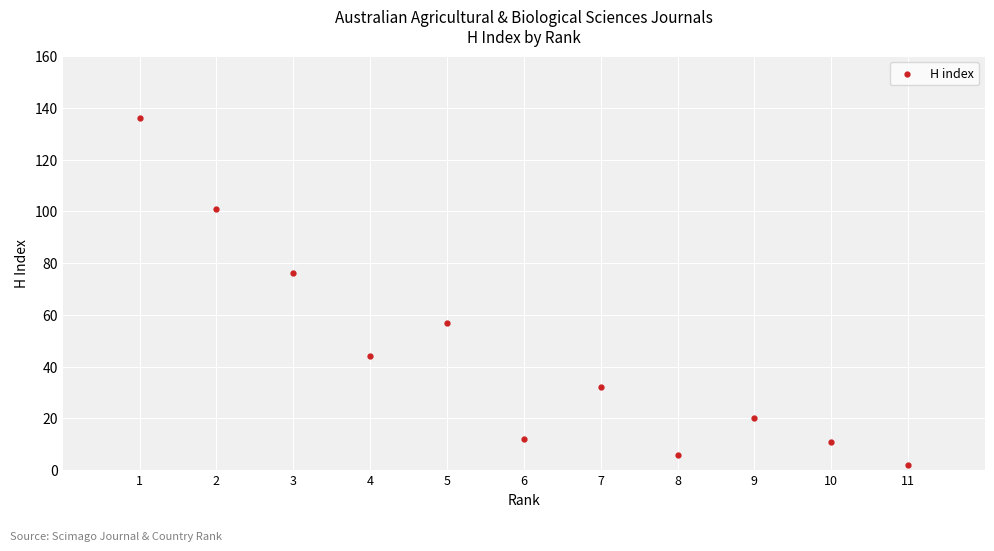

What Y value in the scatter plot is closest to 69?

76